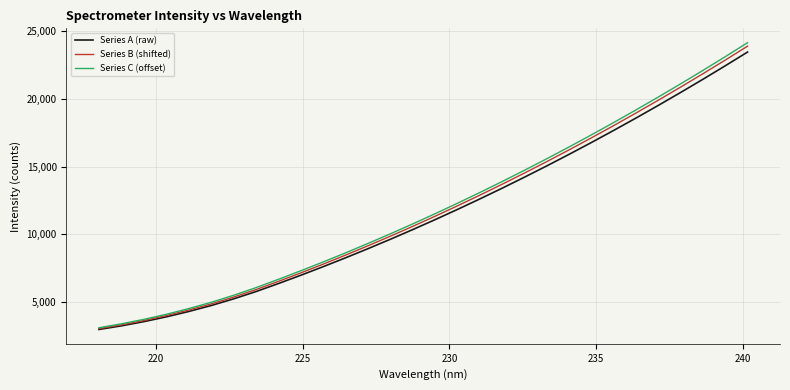

What is the lowest value of the Series A (raw) series?

3000.0